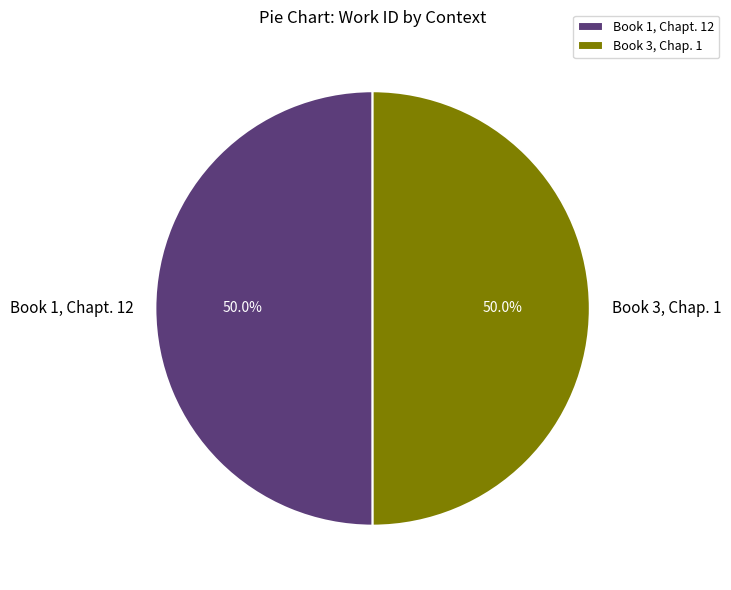

How much of the chart is everything except Book 3, Chap. 1?

50.0%